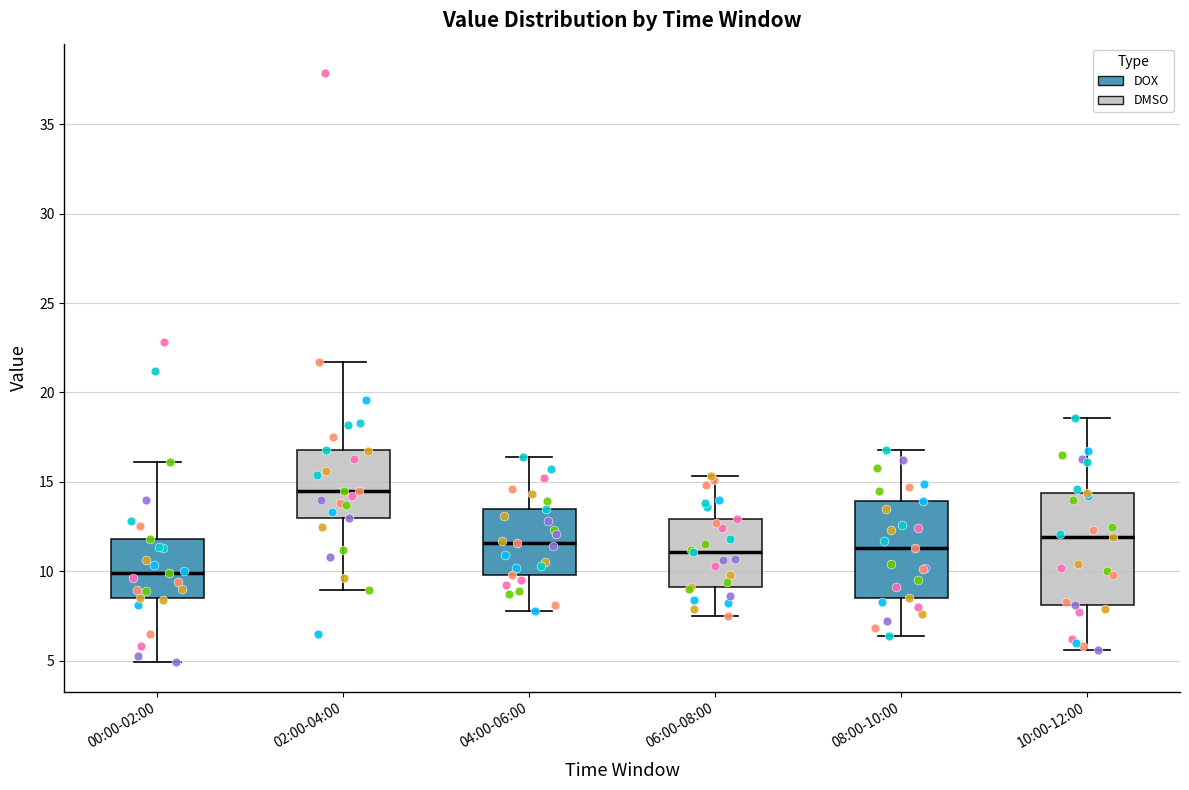

Which box has the highest median line?

02:00-04:00